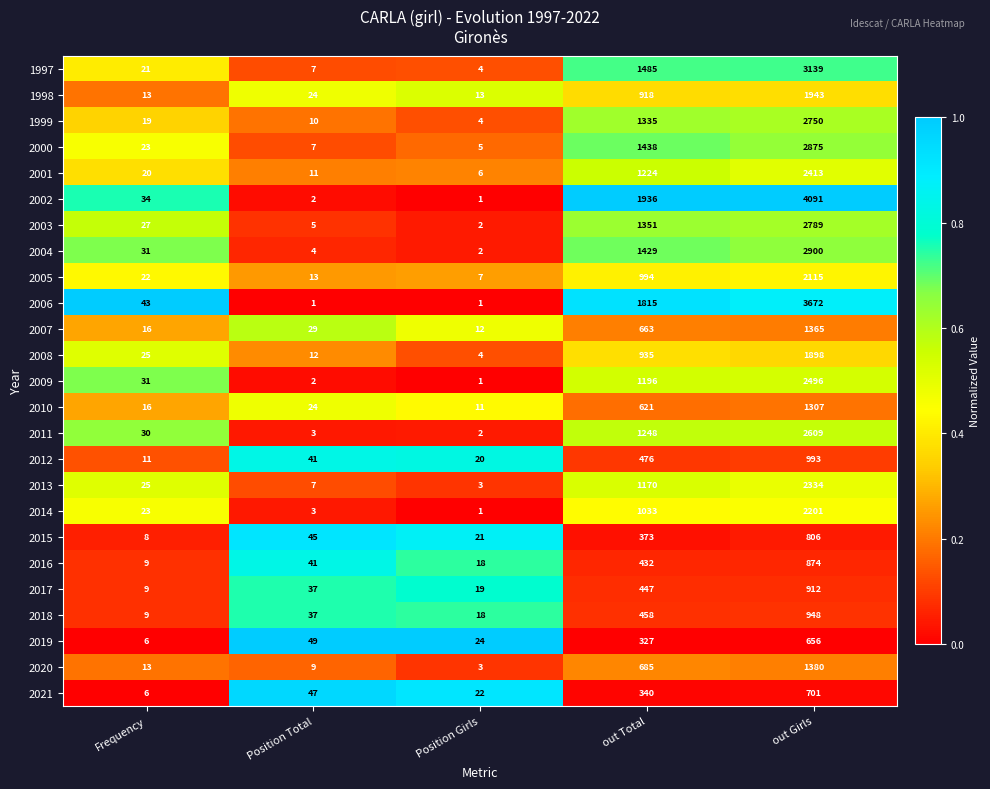

Is it true that 2000 equals 23 at Frequency?

True